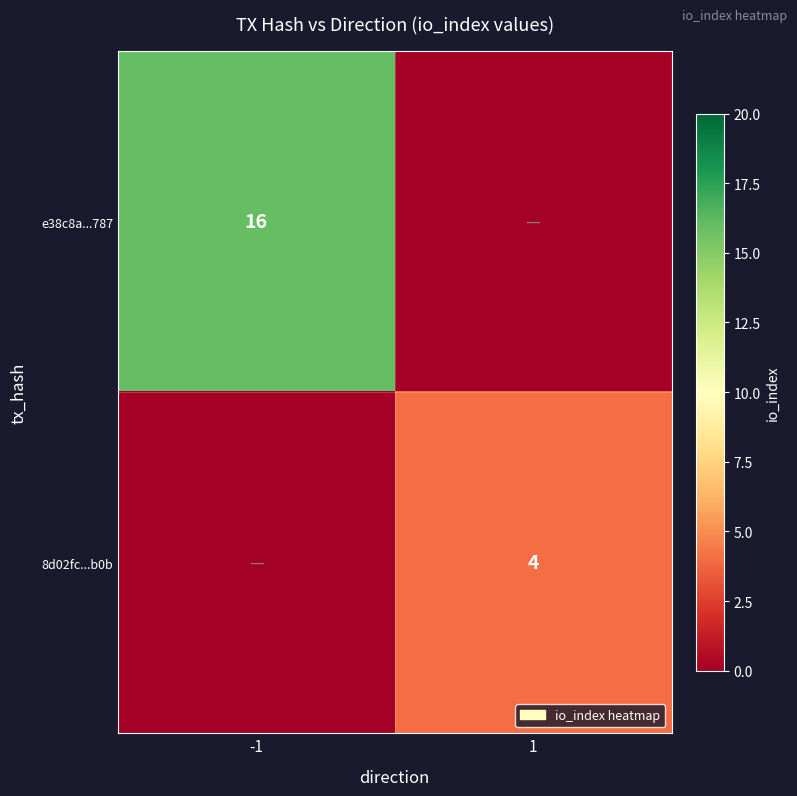

The value of e38c8a...787 at -1 is 6. True or false?

False